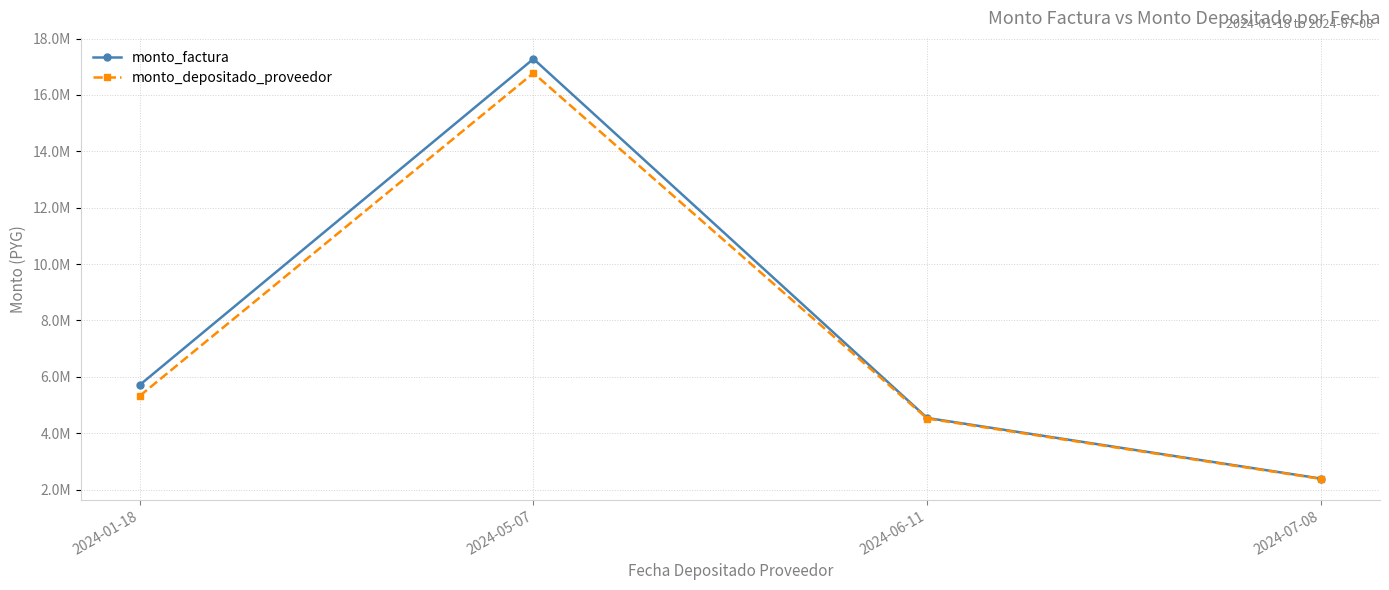

Between 2024-01-18 and 2024-06-11, which is larger?

2024-01-18